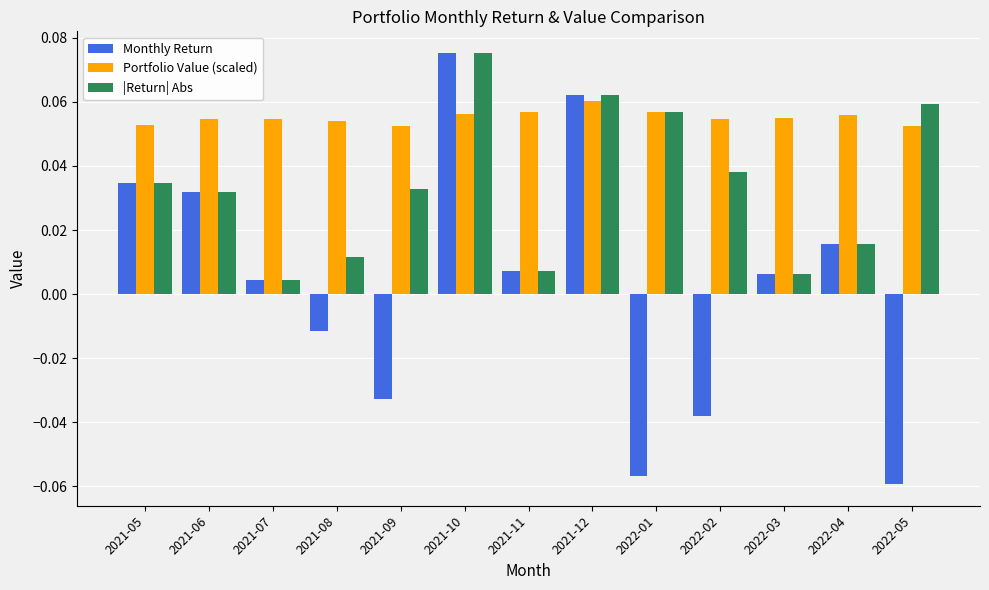

True or false: Portfolio Value (scaled) has a value of 0.0 at 2021-05.

False